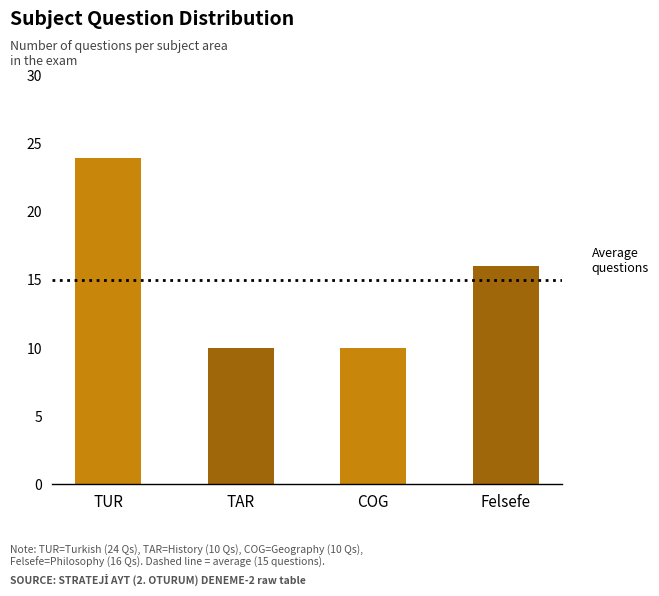

Reading left to right, extract all data points from this chart.

24	10	10	16